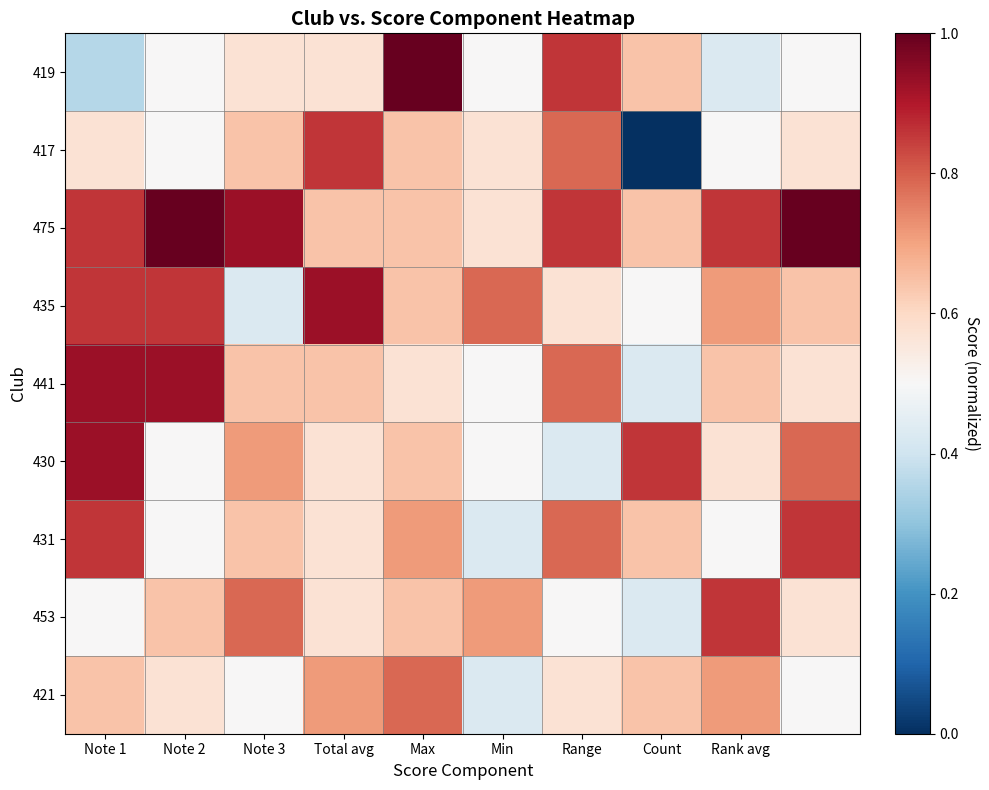

What is the maximum value shown in the chart?

1.0